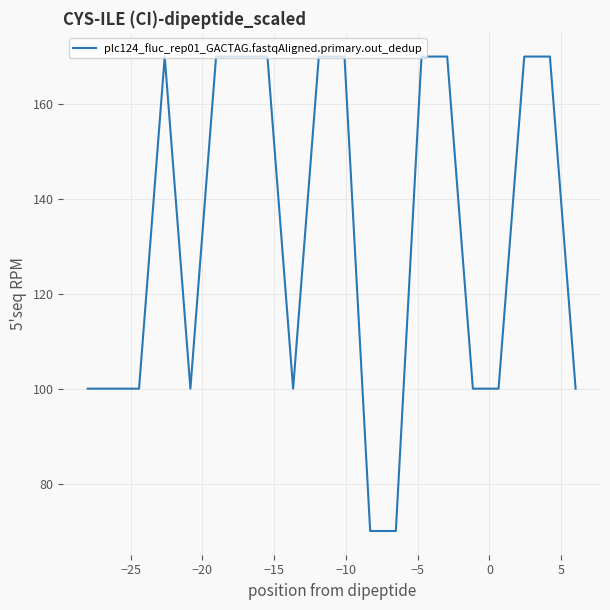

What is the difference between the maximum and minimum values?

100